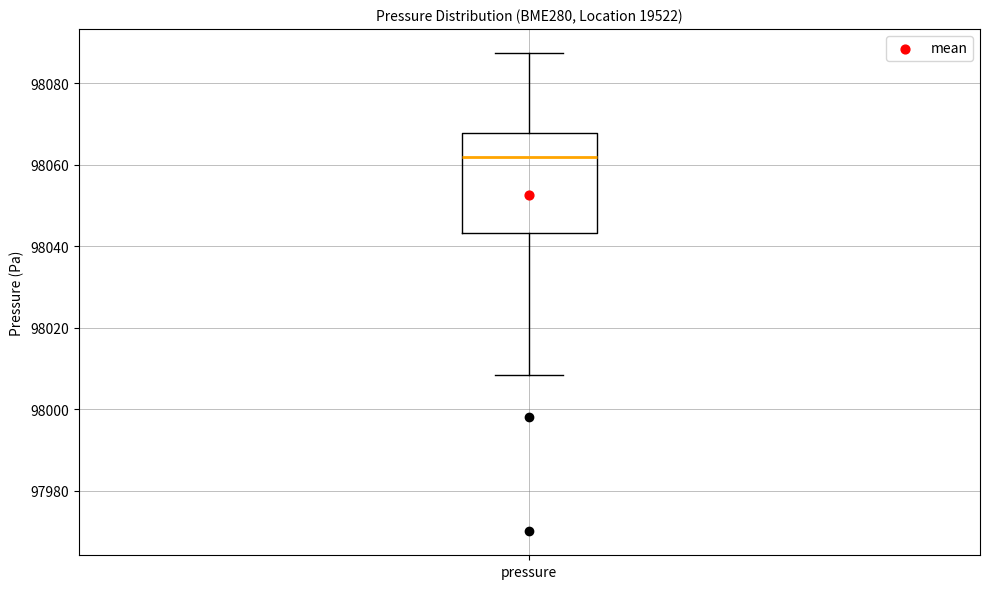

Transcribe this box plot: give where the median line is, the range the box spans, and where the two whiskers end, as read against the y-axis. The values are not printed on the chart, so give them approximately, as read against the axis.

median 98062, box 98044 to 98068, whiskers 98008 to 98088